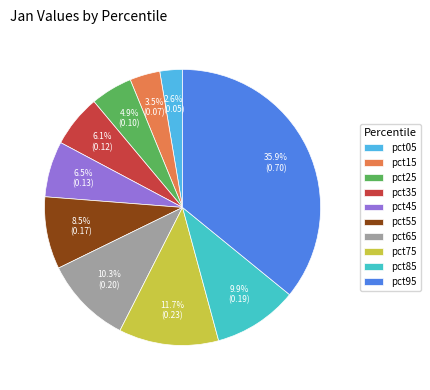

How many segments does this pie chart have?

10